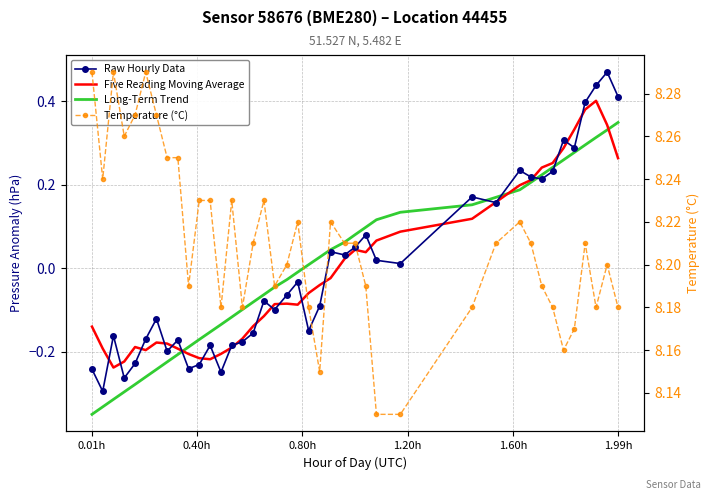

Which series has the largest range (max minus min)?

Raw Hourly Data